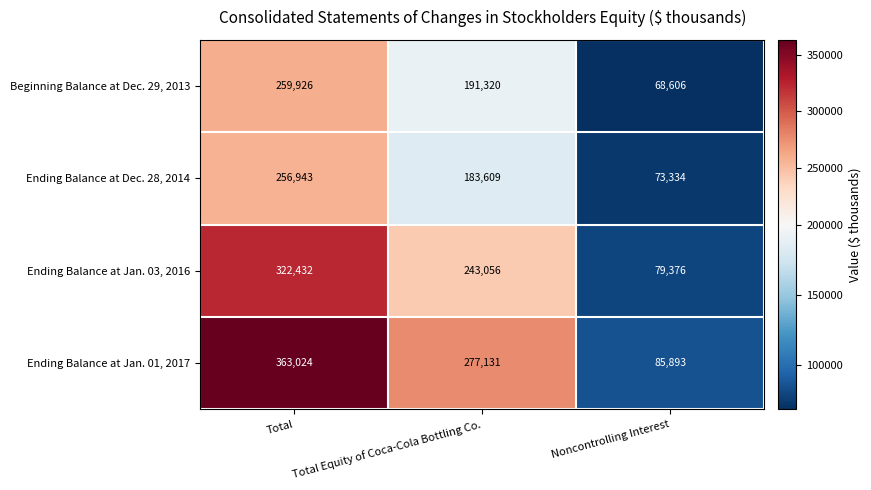

Which series has the largest range (max minus min)?

Ending Balance at Jan. 01, 2017